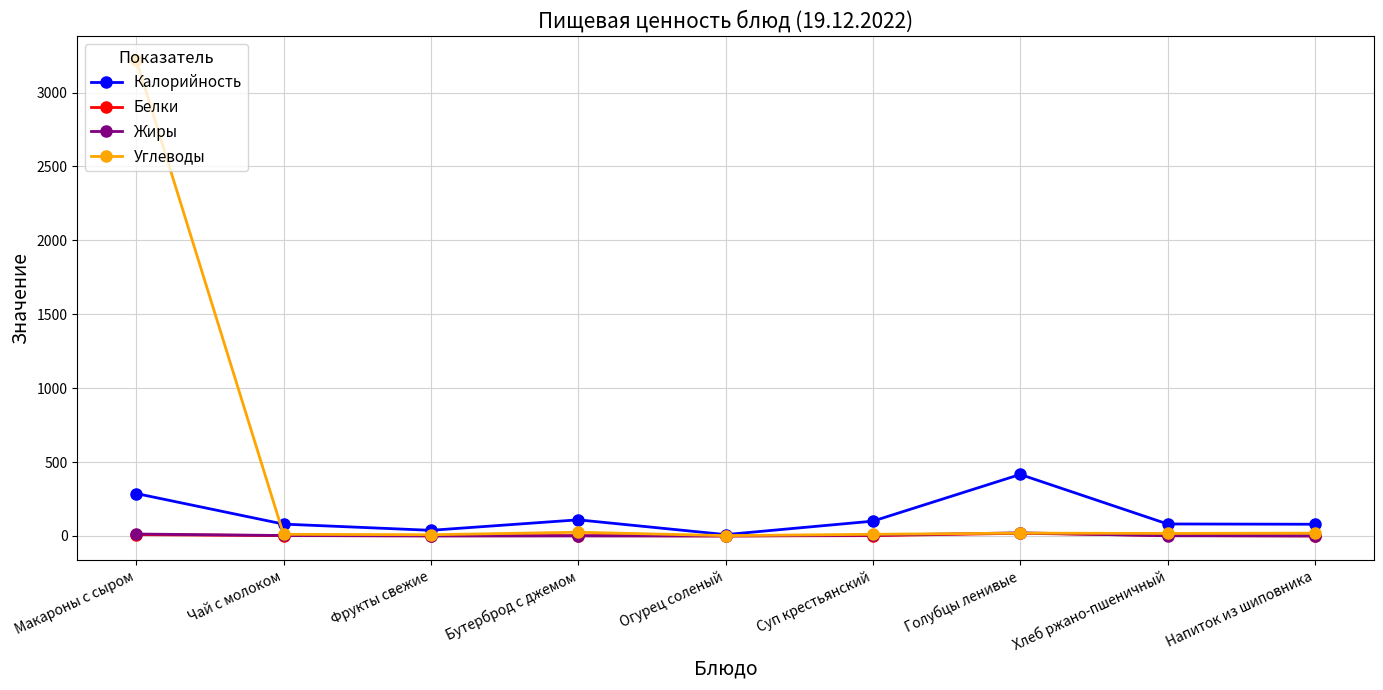

At which label does Калорийность reach its minimum?

Огурец соленый